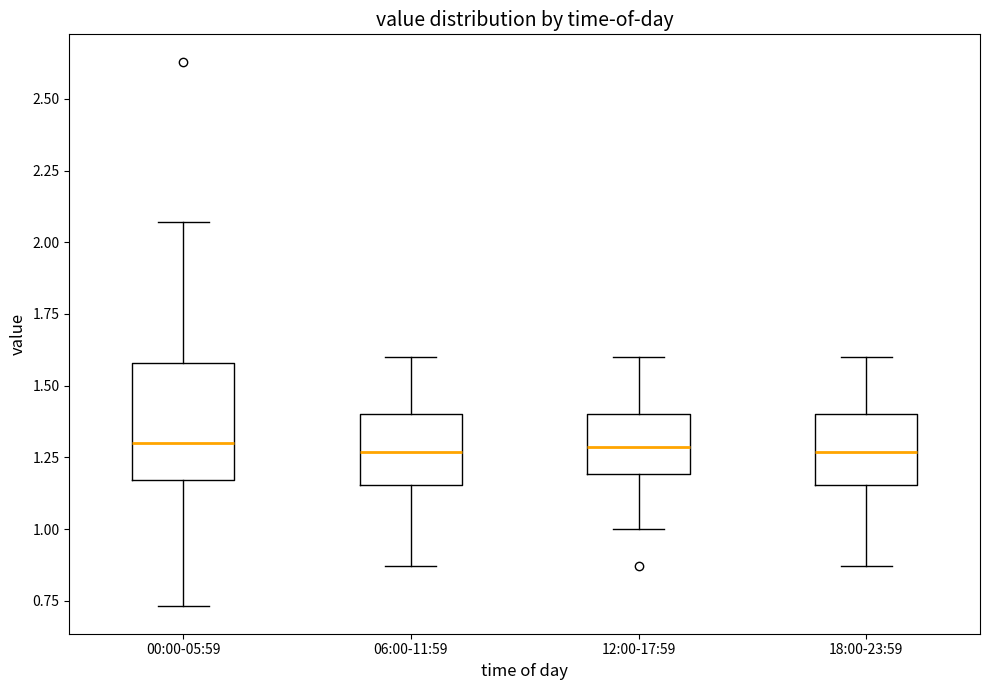

Where is the upper edge of the box for 12:00-17:59 on the y-axis? The values are not printed on the chart, so give them approximately, as read against the axis.

1.40